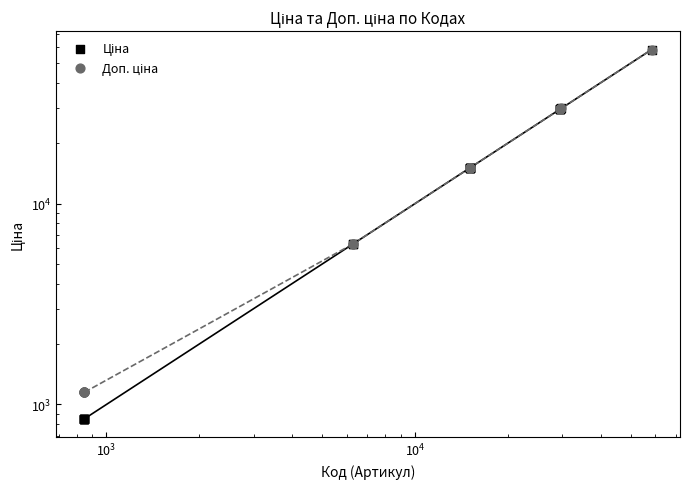

Which series has the widest spread of Y values?

Ціна